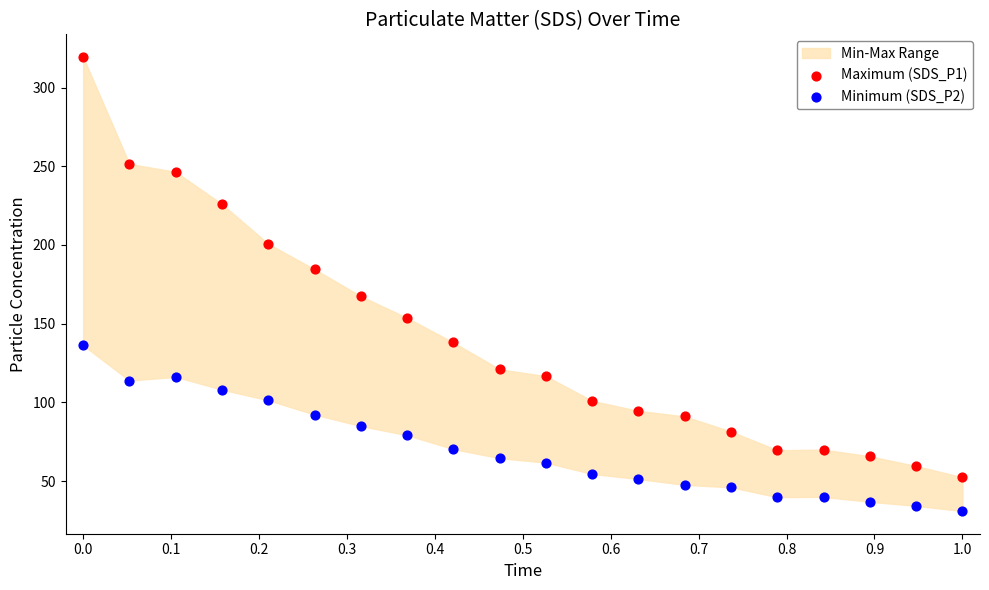

Which series reaches the maximum Y coordinate?

Maximum (SDS_P1)